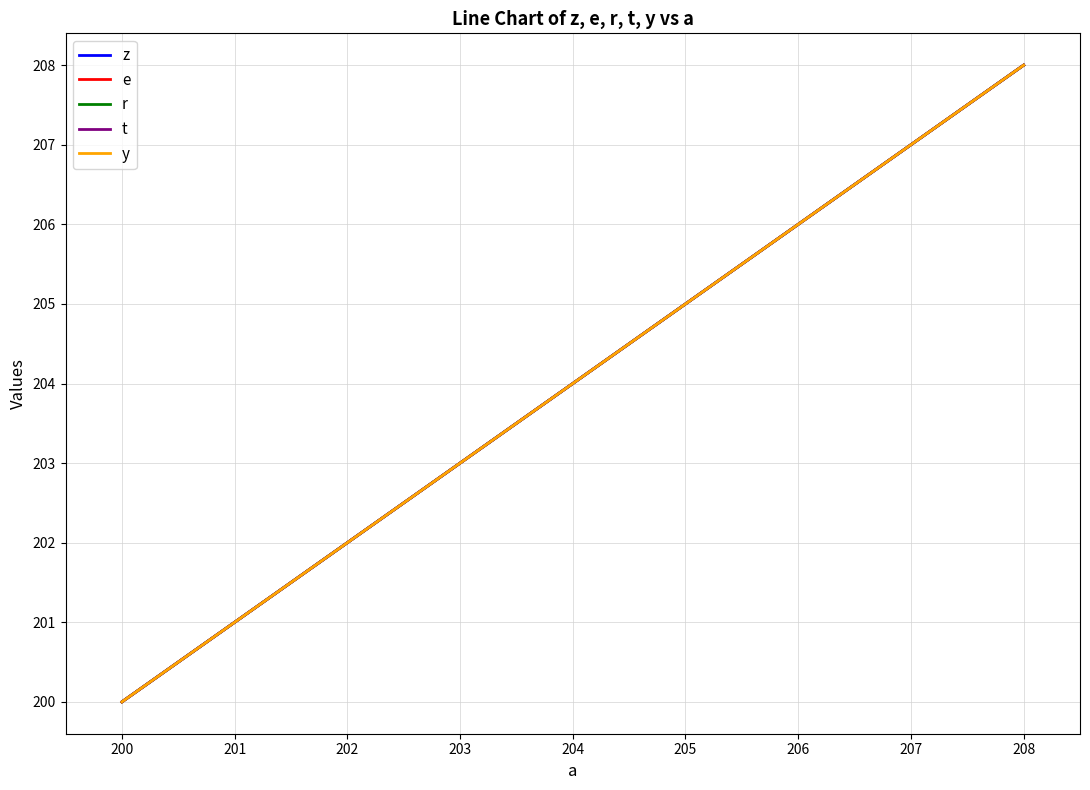

Does the chart have visible grid lines?

Yes